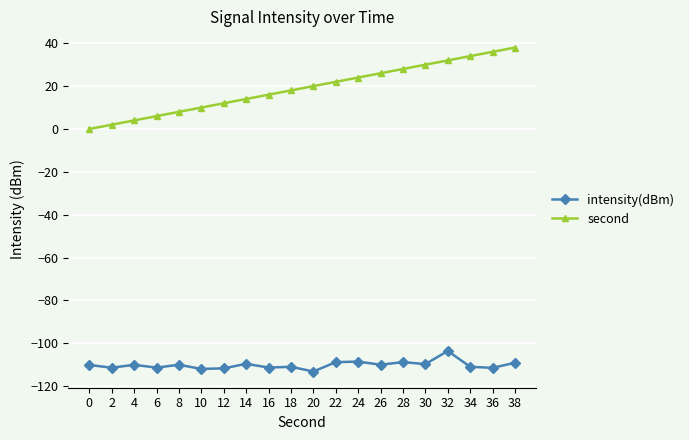

Is it true that intensity(dBm) equals -108.8 at 28?

True